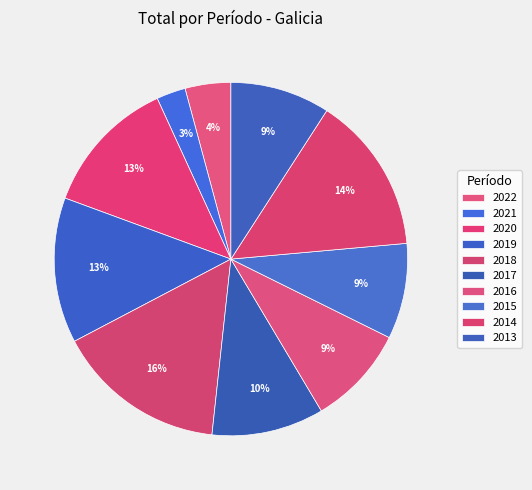

How many segments does this pie chart have?

10